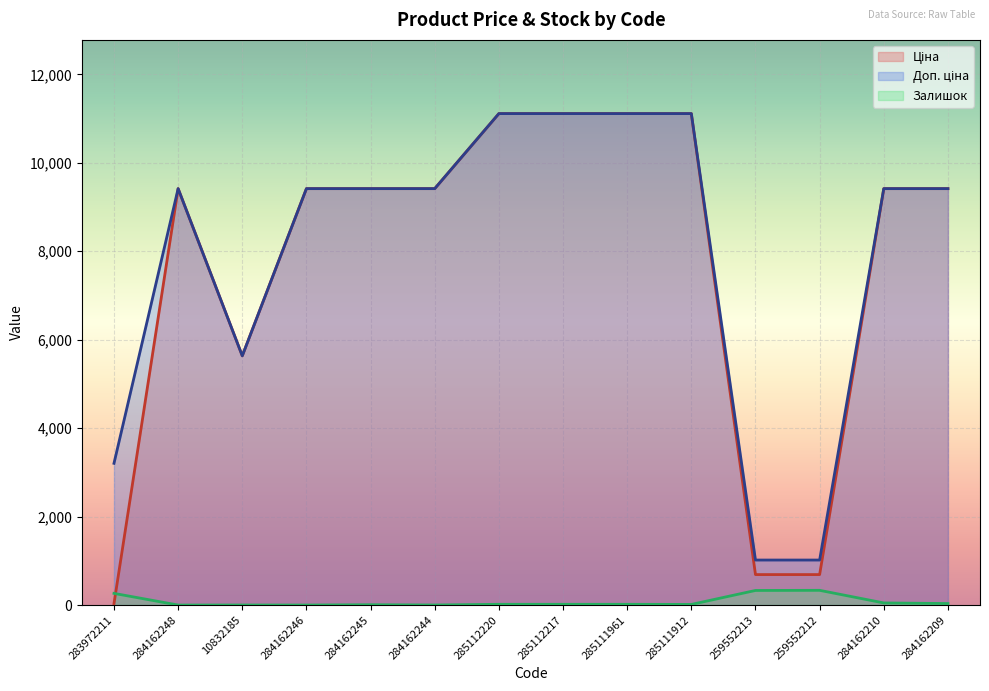

What are all the series names shown in the legend?

Ціна, Доп. ціна, Залишок